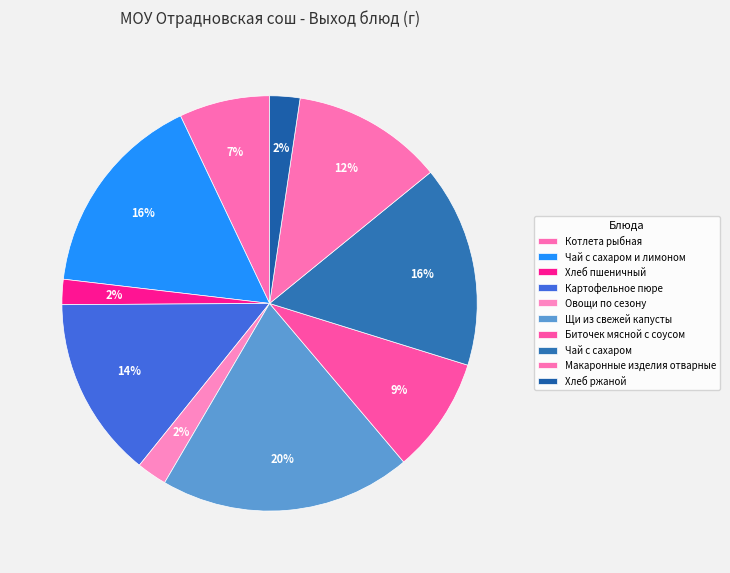

Count the number of slices in the pie.

10